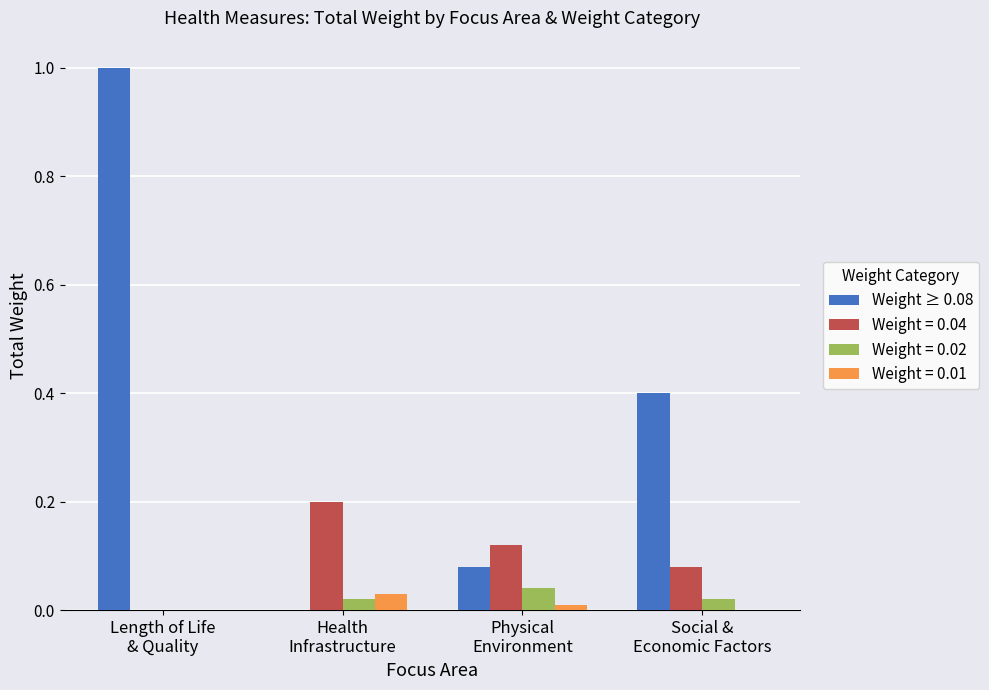

How many data points in Weight ≥ 0.08 are above 0?

3